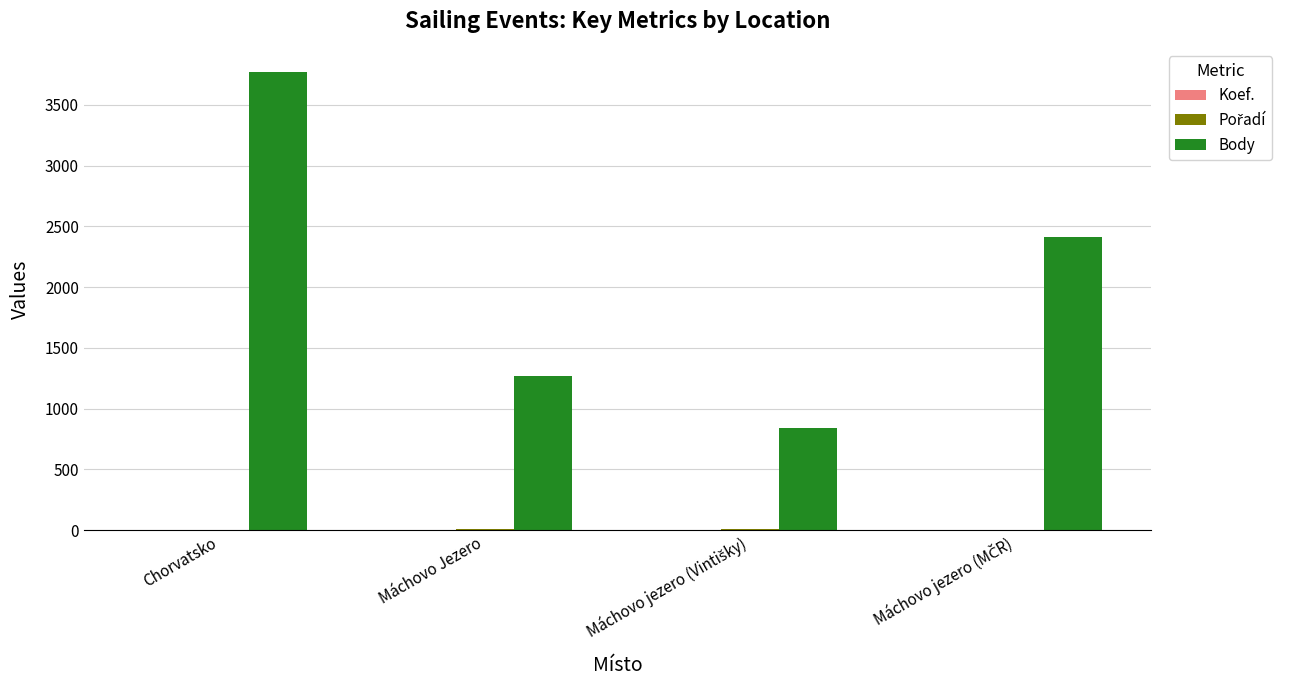

True or false: Body has a value of 3771 at Chorvatsko.

True